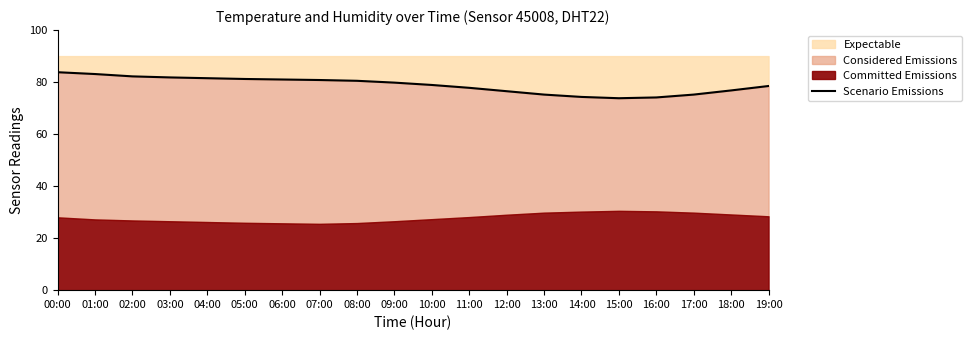

Where does the data first go above 79?

00:00